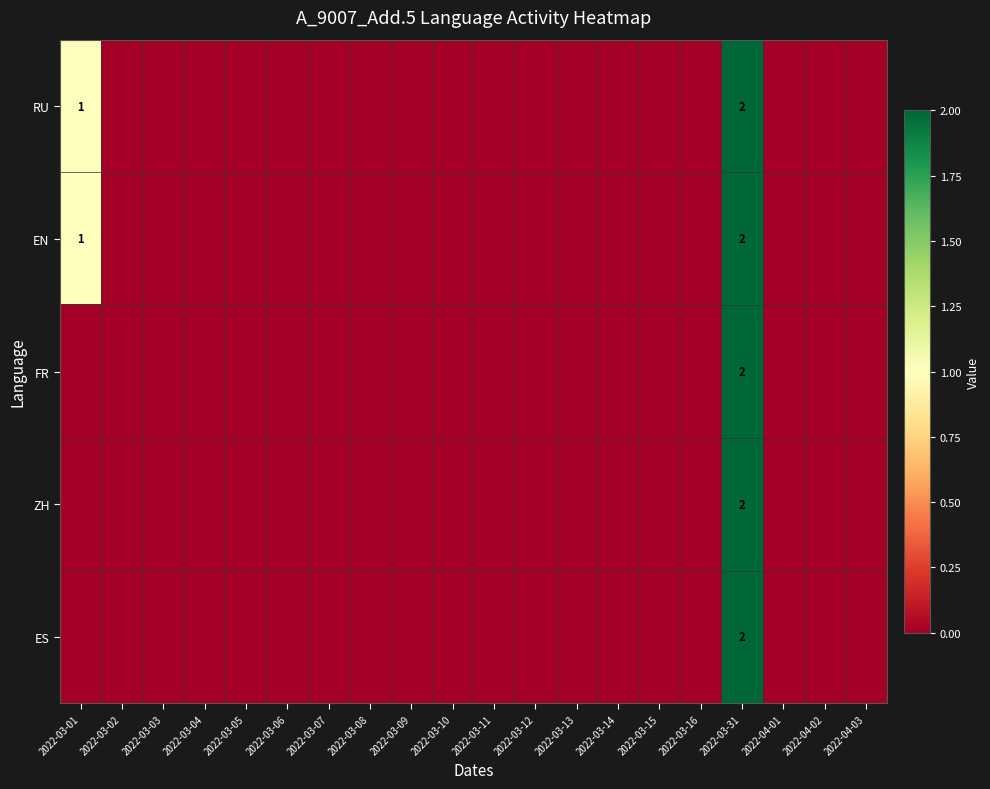

How many data points in ES are above 0?

1